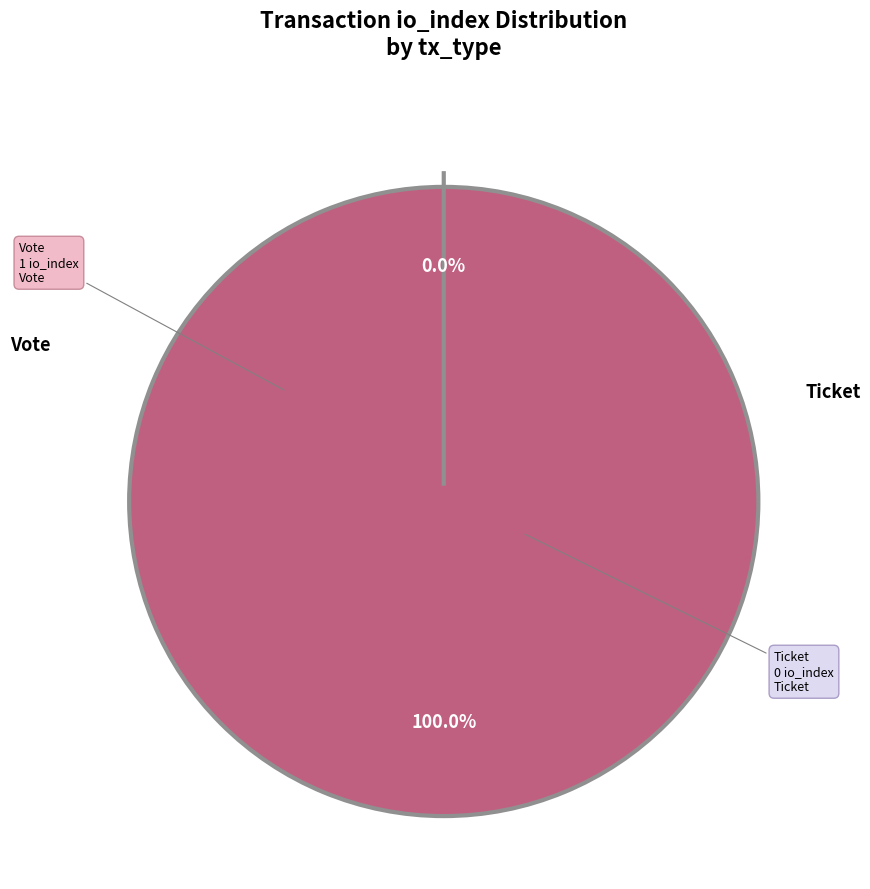

Rank the categories by value from highest to lowest.

Vote, Ticket